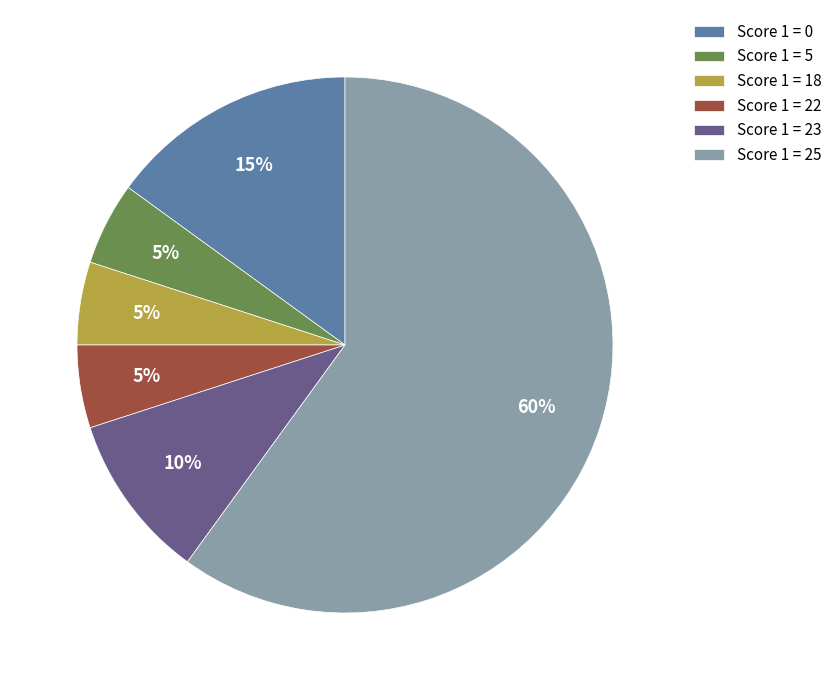

The Score 1 = 18 slice represents 1% of the pie. True or false?

False